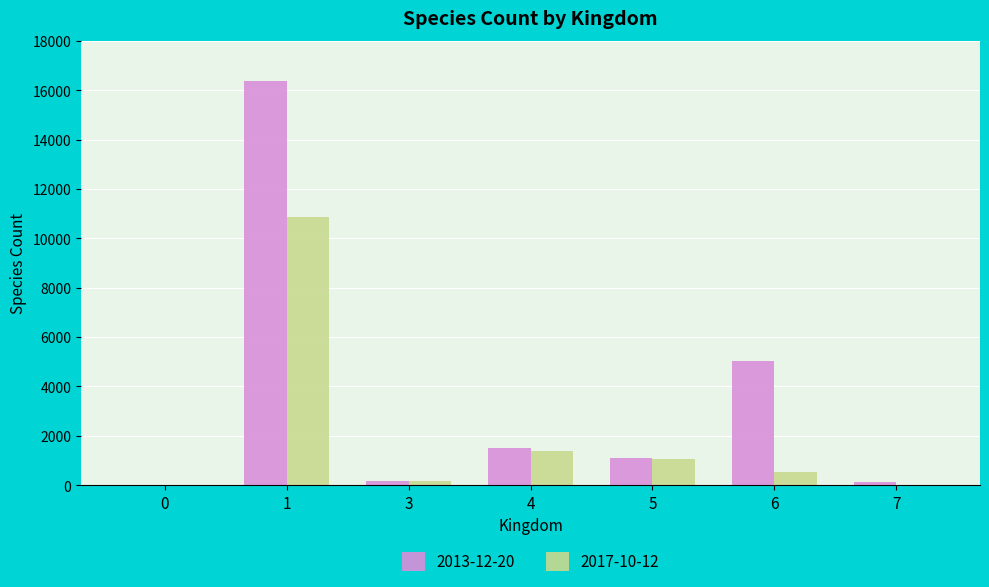

Is it true that 2013-12-20 equals 1499 at 4?

True